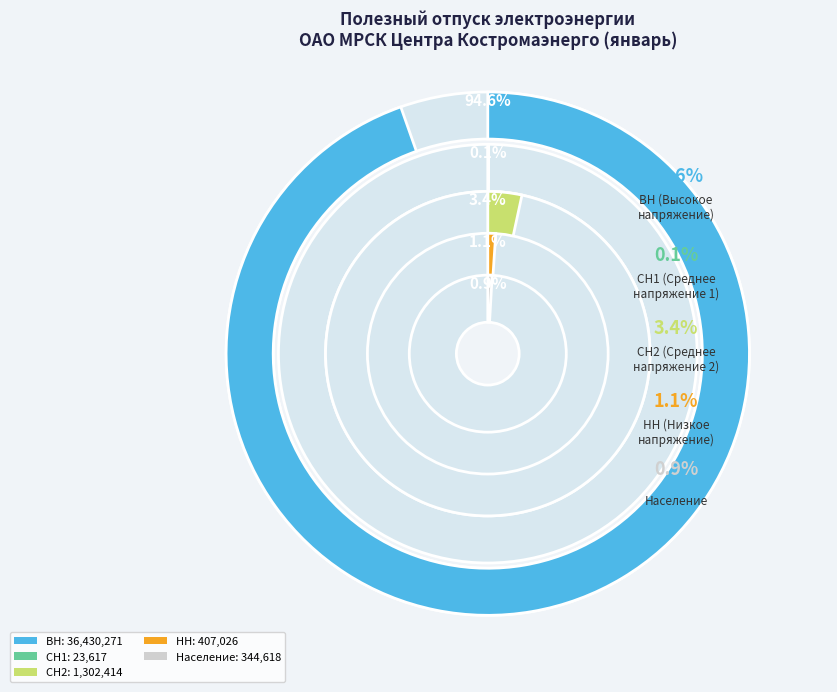

How many segments does this pie chart have?

5